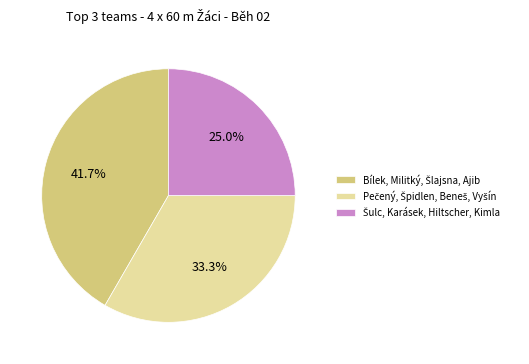

Does any single category account for the majority?

No